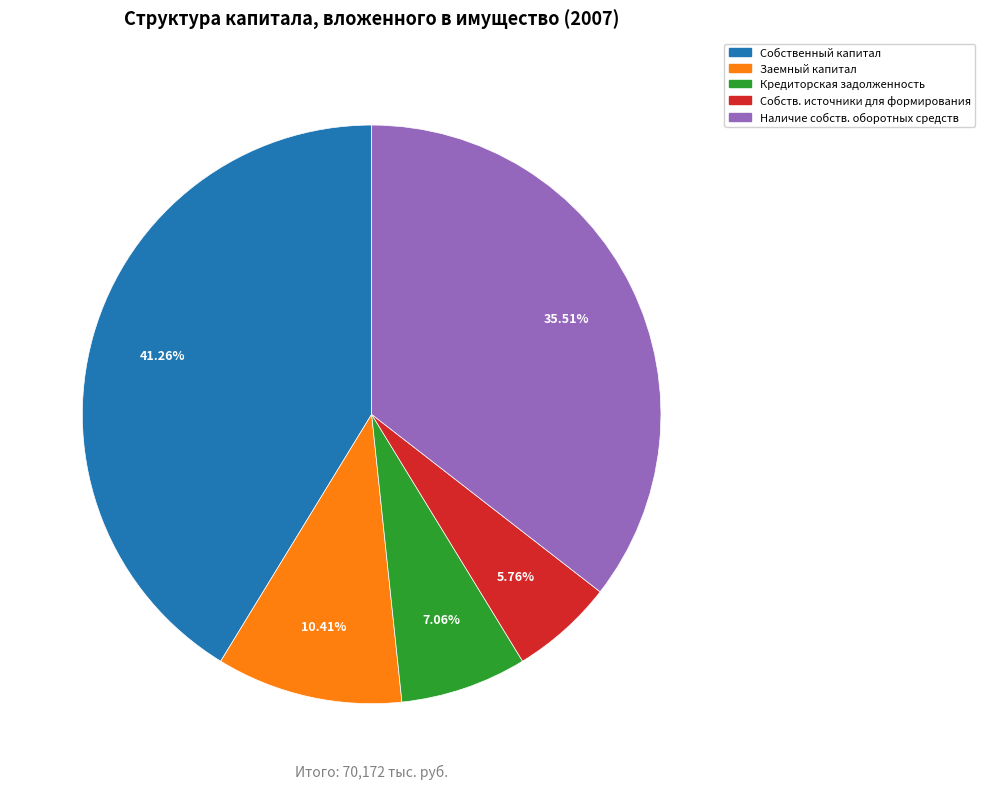

Is there a majority slice in this chart?

No